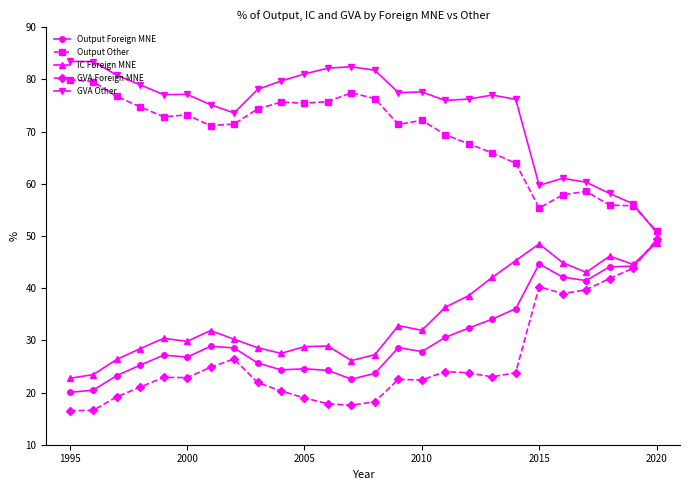

How many data points does each series have?

26